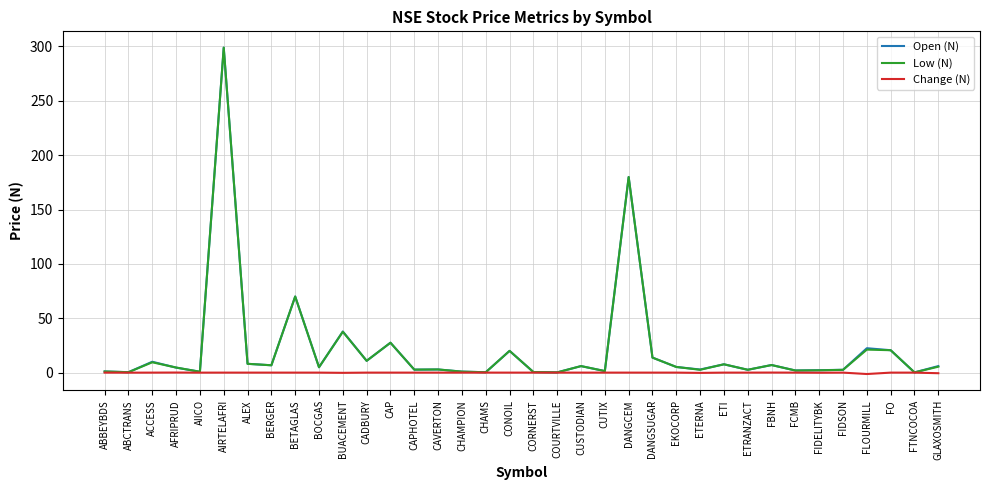

What value does the Open (N) series have at ACCESS?

10.0